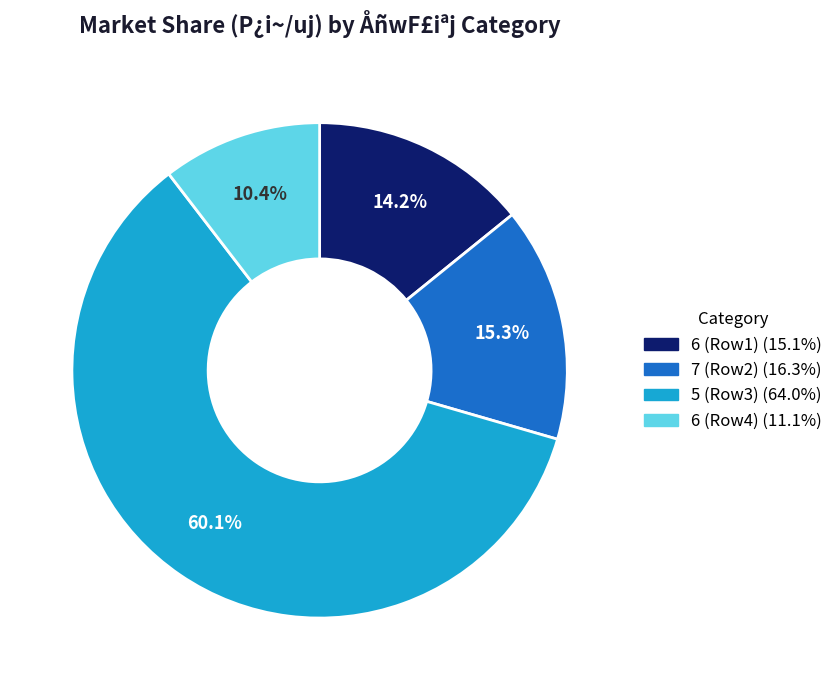

Does any single category account for the majority?

Yes